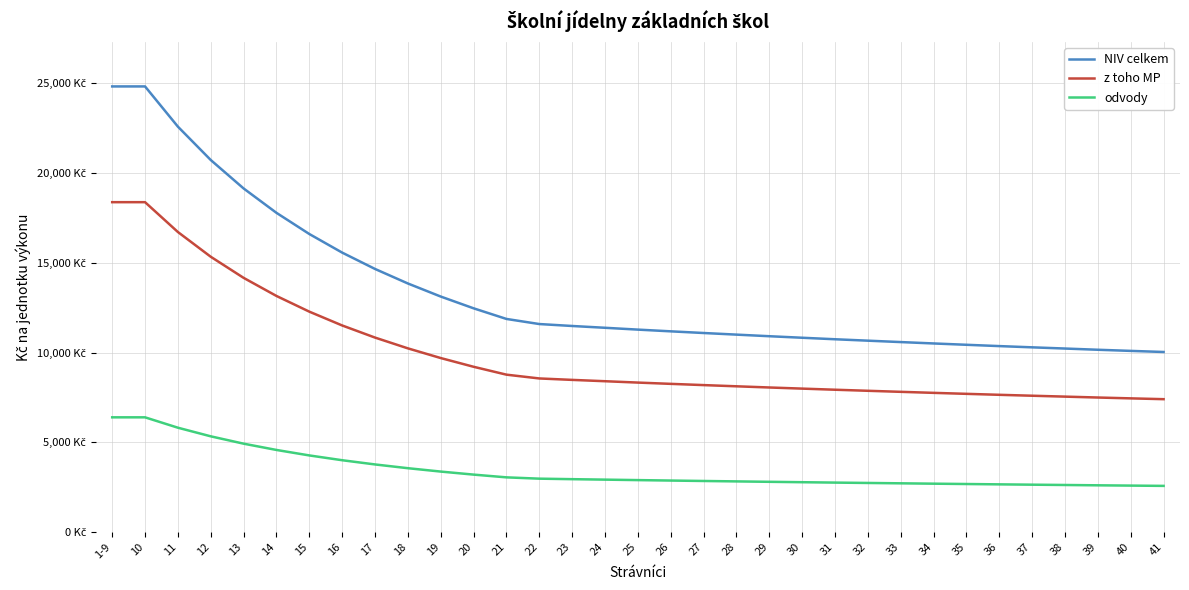

At which label does odvody reach its minimum?

41